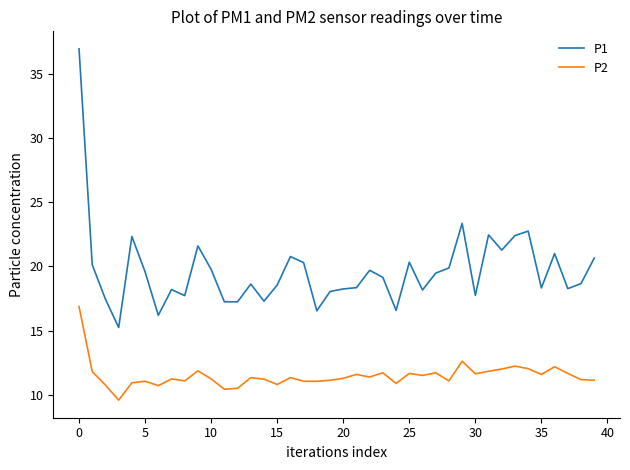

List the series in order of their peak value, lowest first.

P2, P1